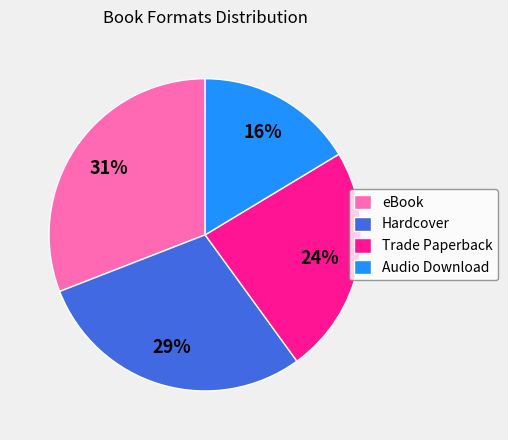

Rank the categories by value from highest to lowest.

eBook, Hardcover, Trade Paperback, Audio Download